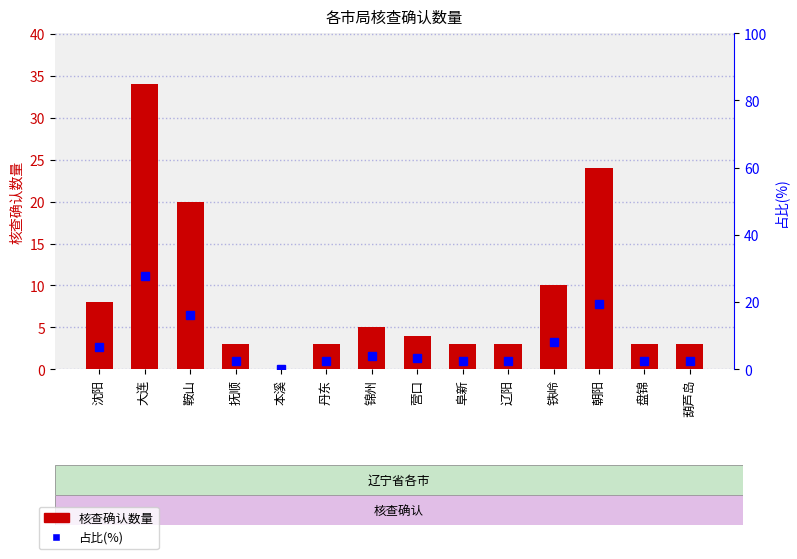

Which series changed the most between 辽阳 and 葫芦岛?

核查确认数量